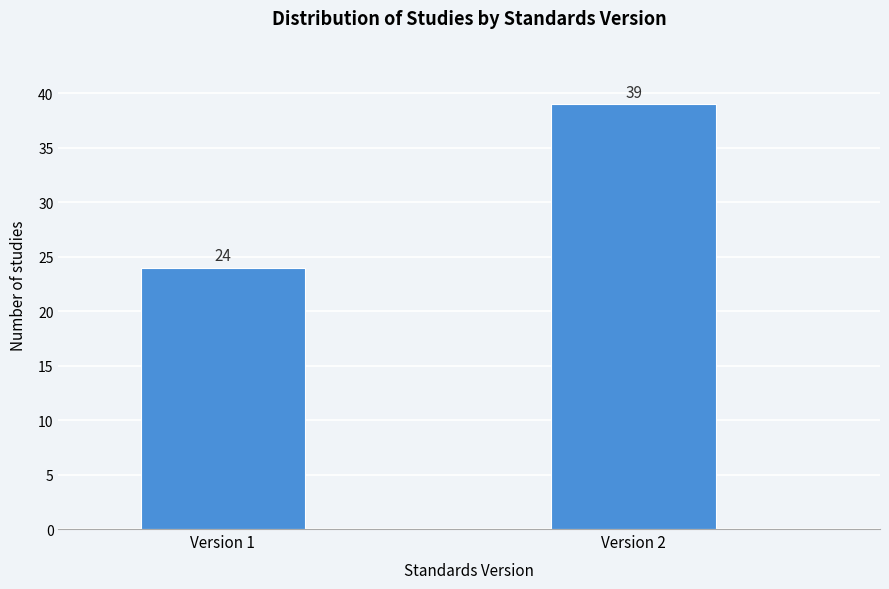

Reading left to right, extract all data points from this chart.

24	39